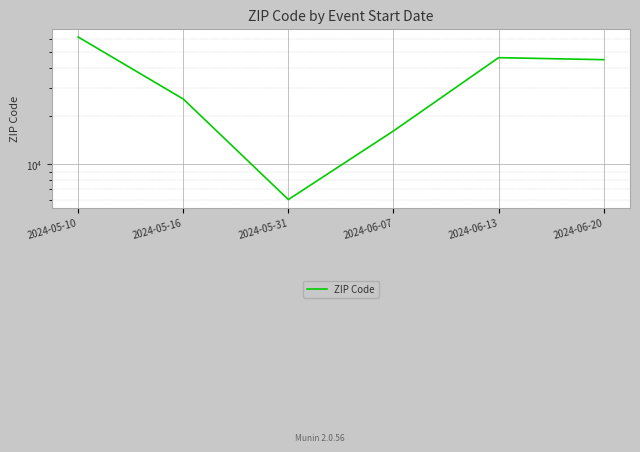

What is the ratio of the value at 2024-05-10 to the value at 2024-05-31?

10.3